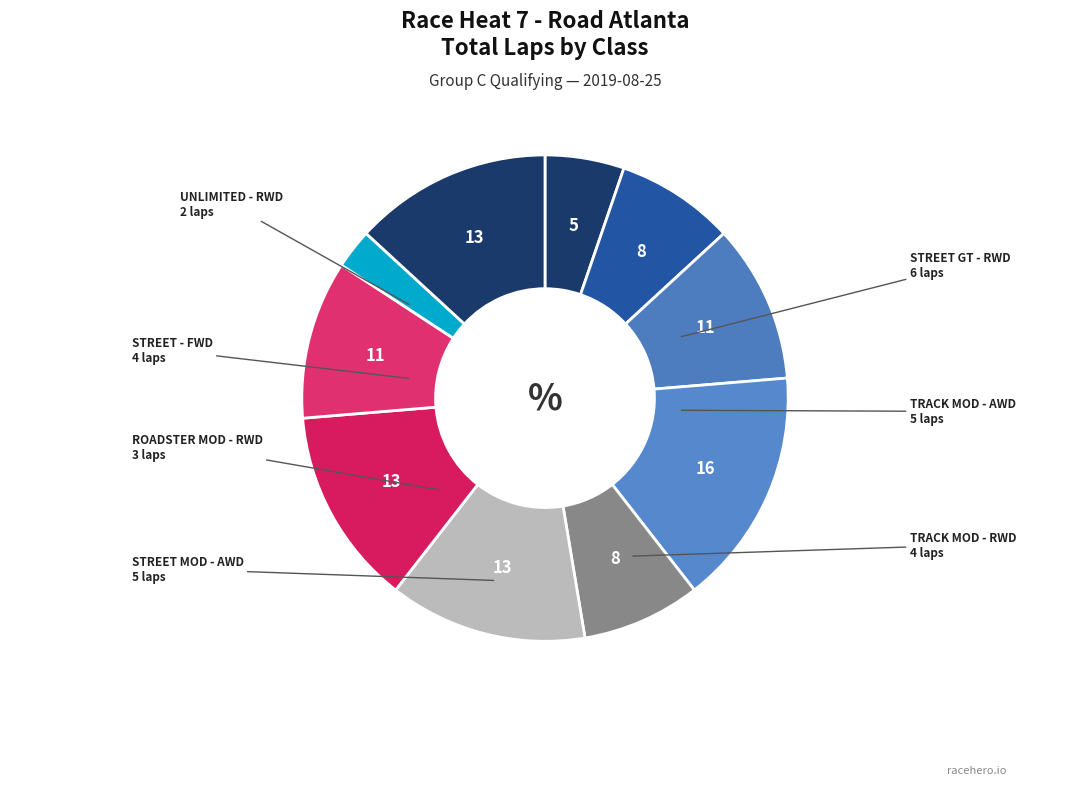

How many segments does this pie chart have?

10